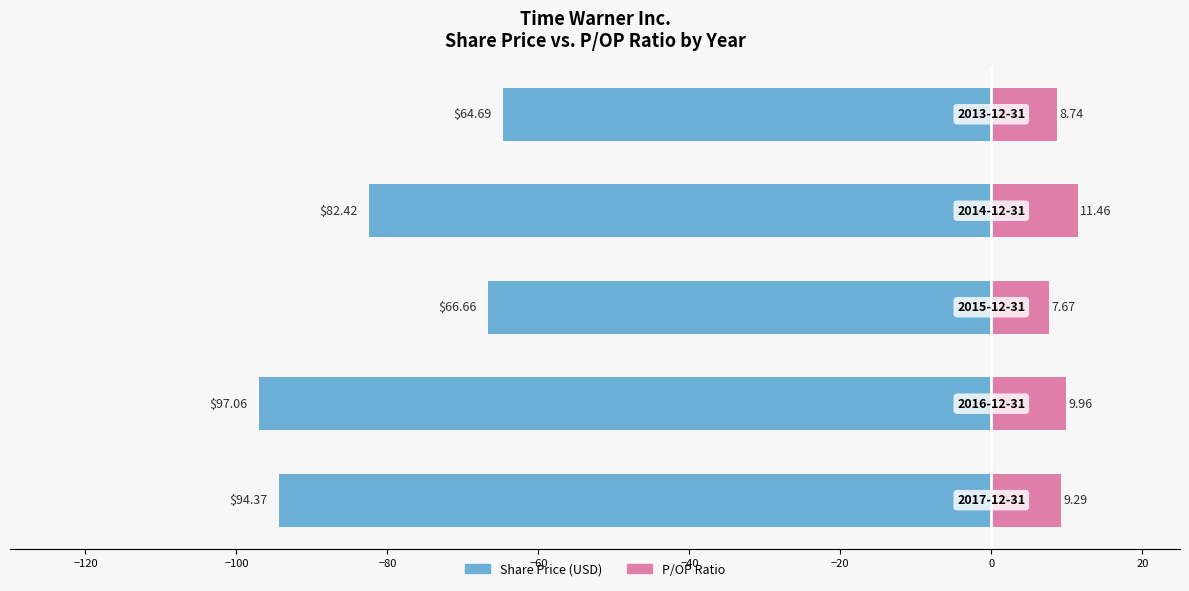

What is the smallest value displayed?

-97.1